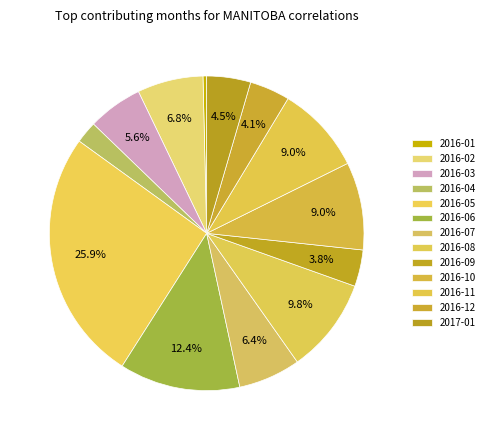

True or false: 2016-08 accounts for 1% of the total.

False